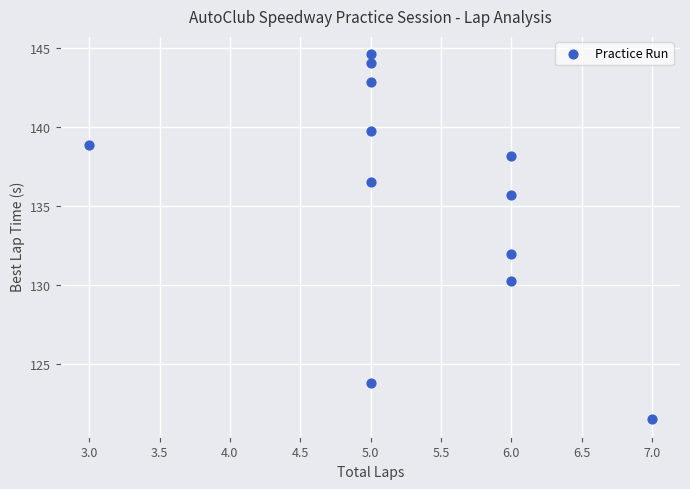

What is the average X value?

5.3